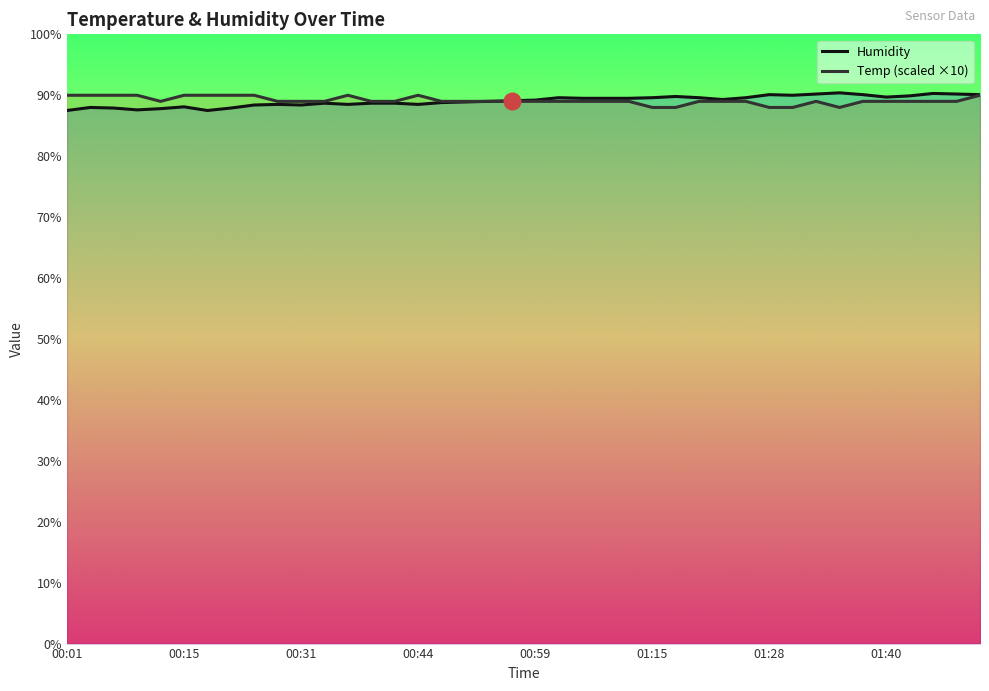

What value does the Temp (scaled ×10) series have at 00:31?

89.0